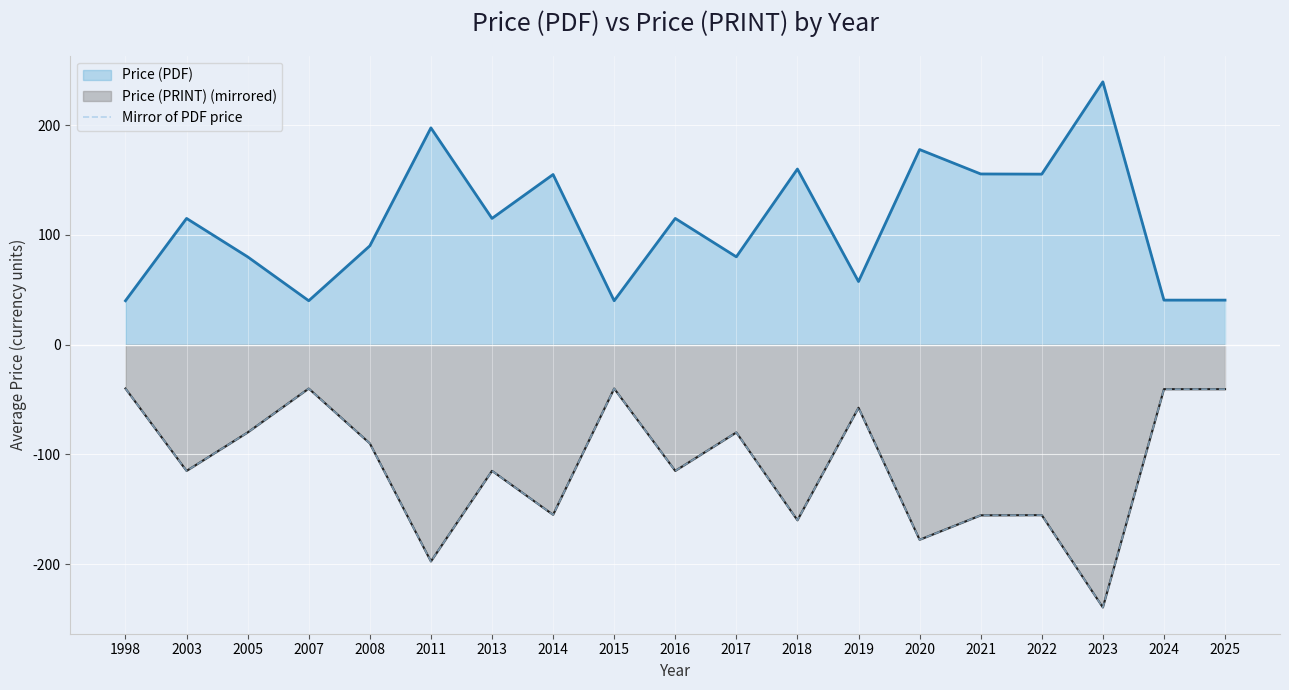

At which category does the data reach its first local valley?

2003